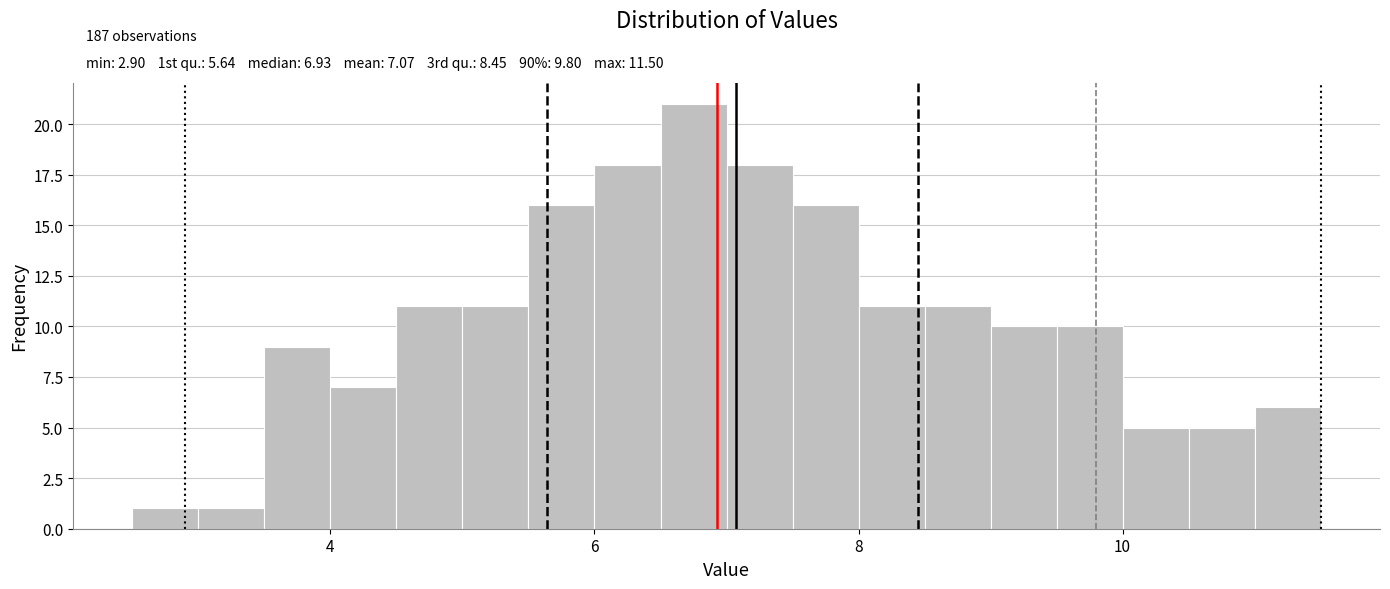

Read against the x-axis, roughly where is the centre of the tallest bar?

6.8